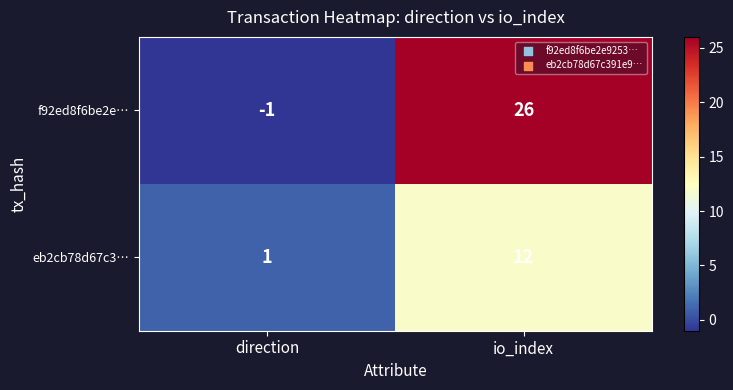

How many categories are shown in the chart?

2